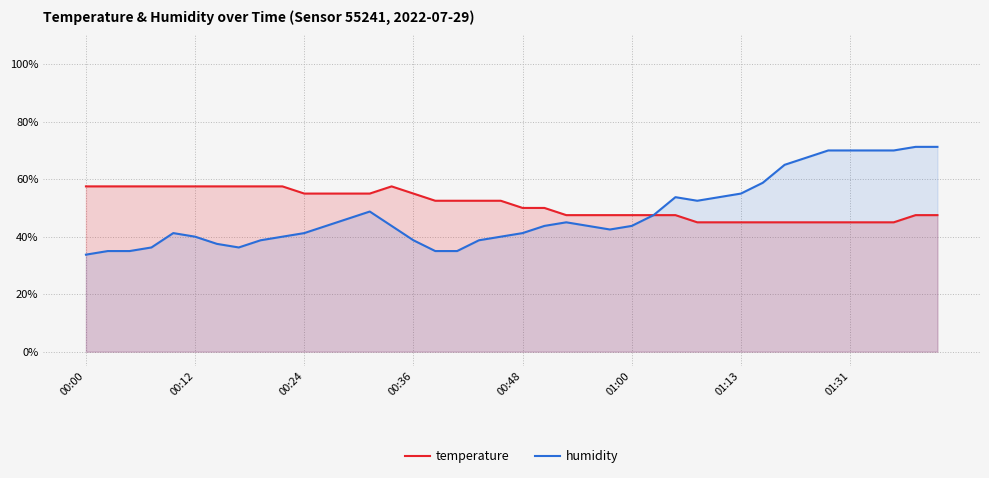

What is the total value across all series at 17?

87.5